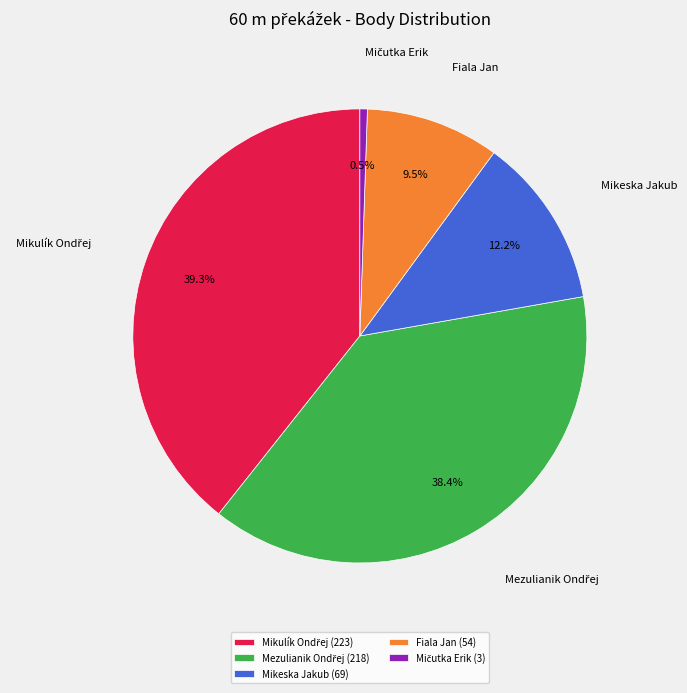

Does any single category account for the majority?

No